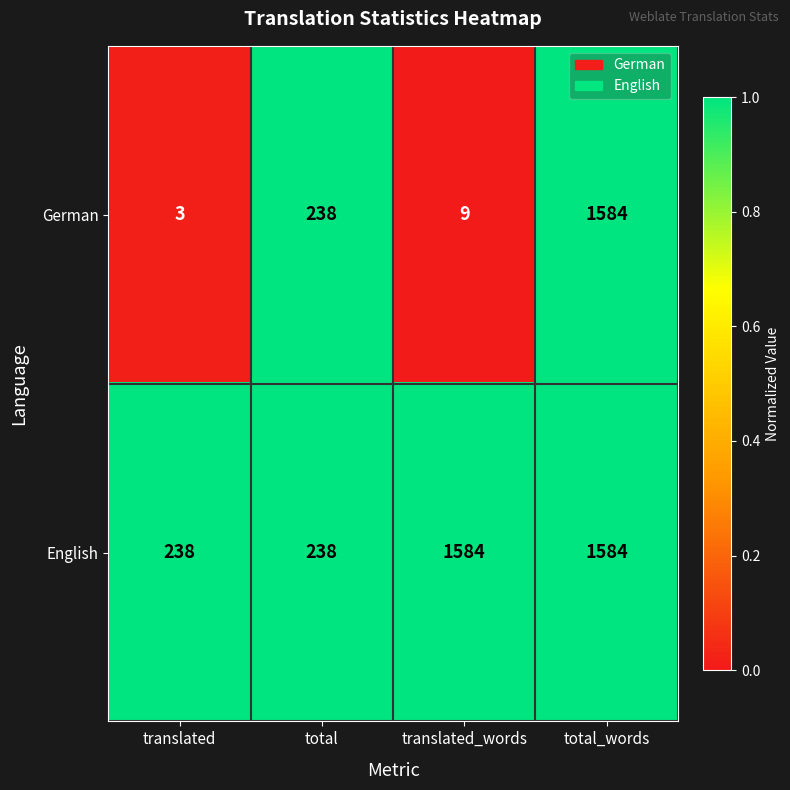

Reading left to right, extract all data points from this chart.

German: 3	238	9	1584
English: 238	238	1584	1584